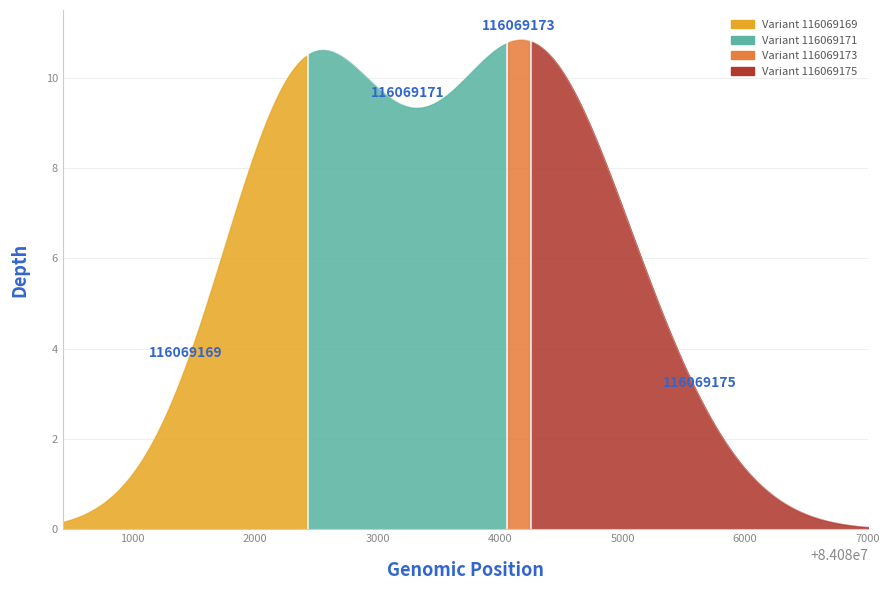

Count the number of values greater than 6.

1